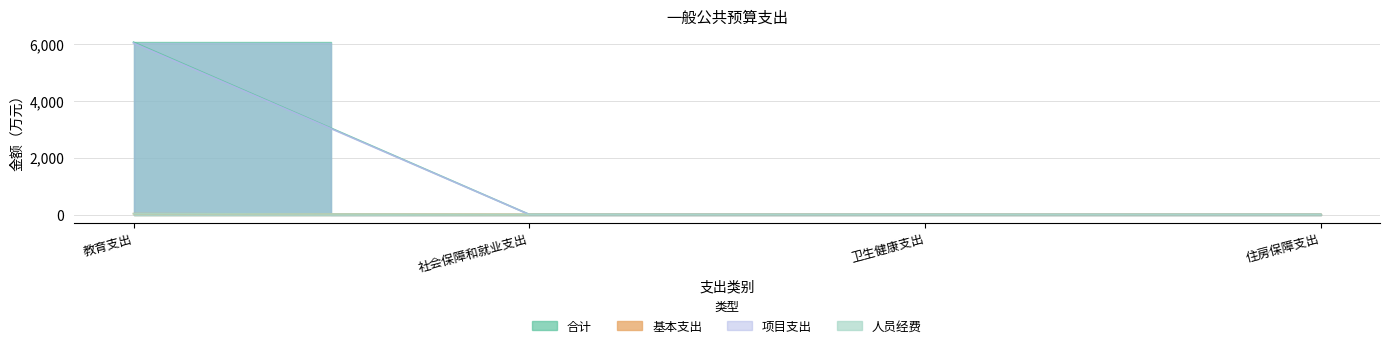

Where does the 人员经费 series first go above 4?

教育支出